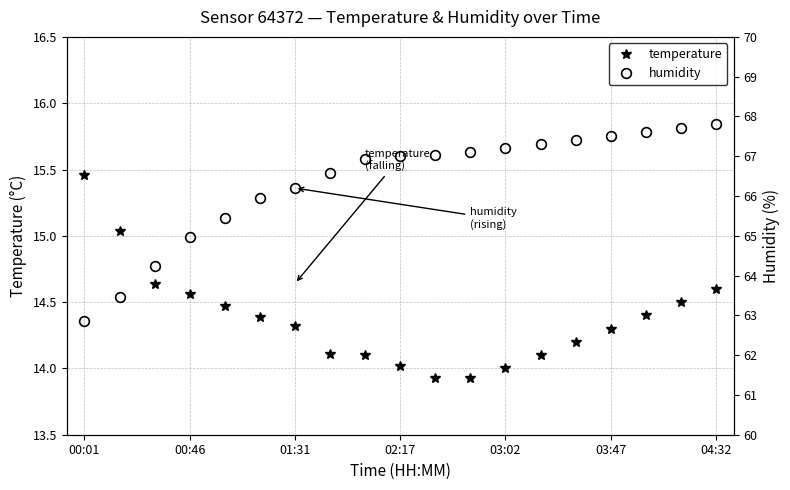

Between 8 and 13, which series saw the biggest shift?

humidity